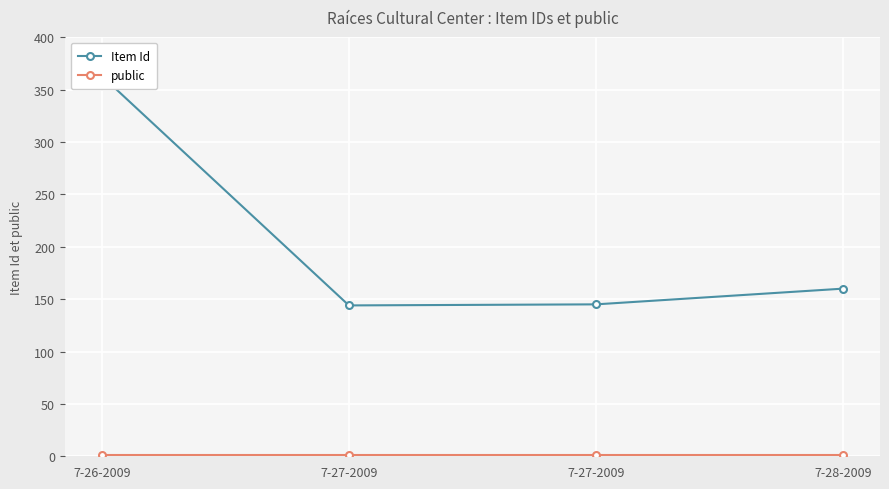

Between 7-26-2009 and 7-27-2009, which series saw the biggest shift?

Item Id